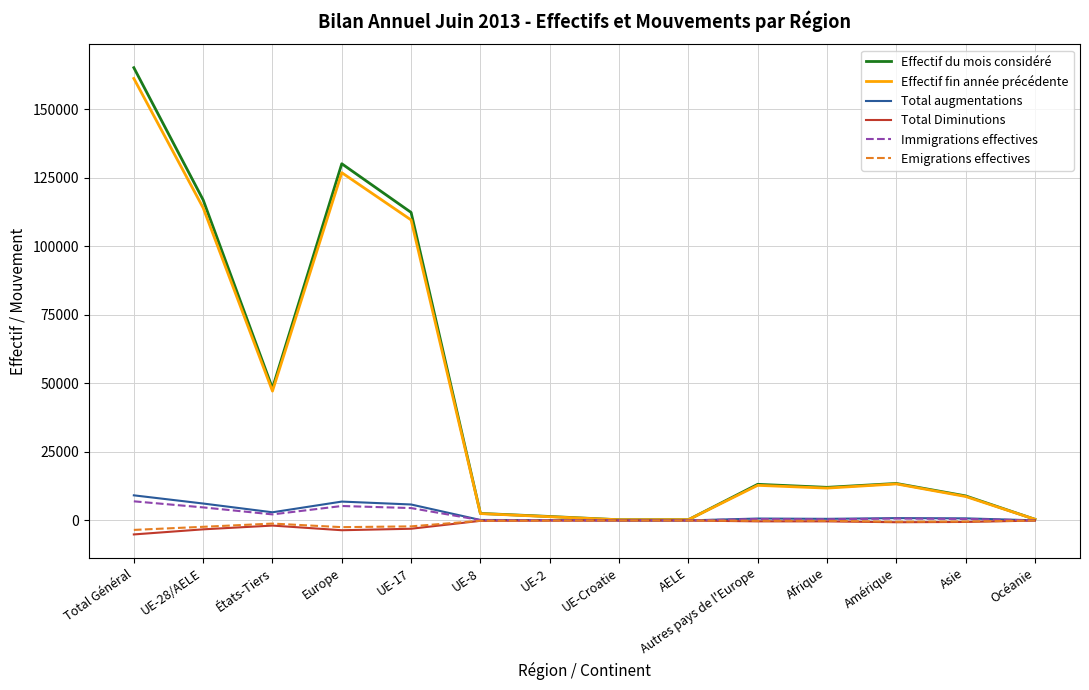

What is the maximum value shown in the chart?

165133